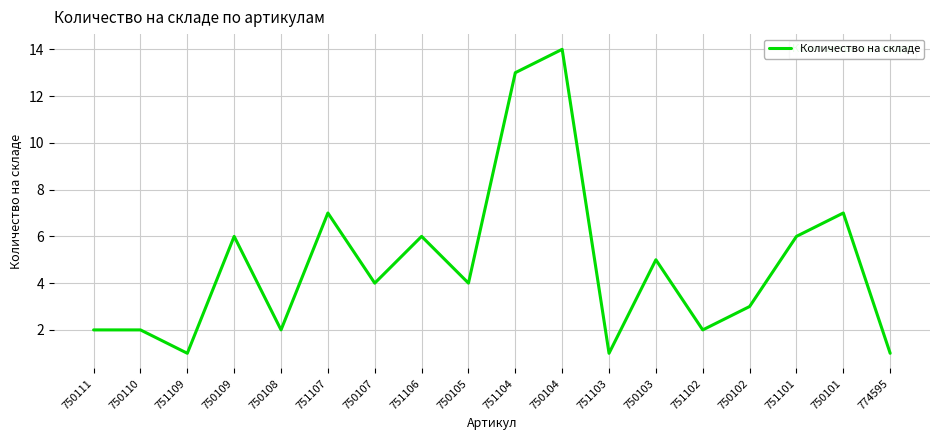

What is the minimum value shown in the chart?

1